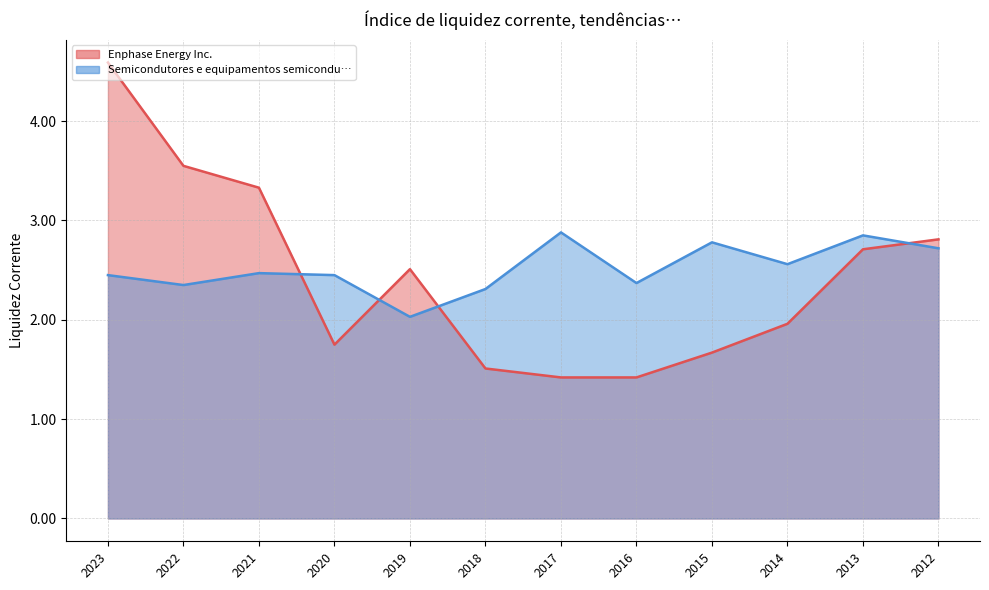

At which category is the sum across all series the highest?

2023